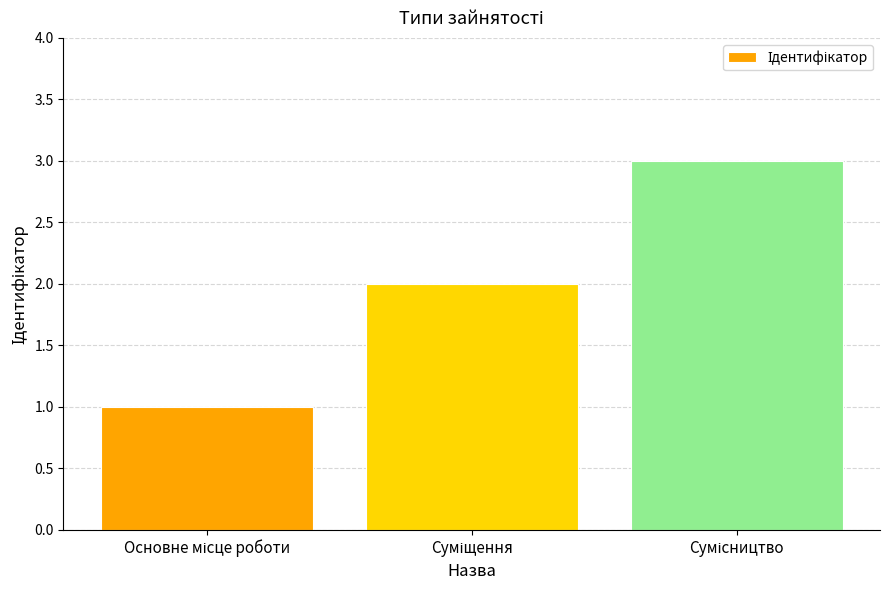

What is the greatest value displayed?

3